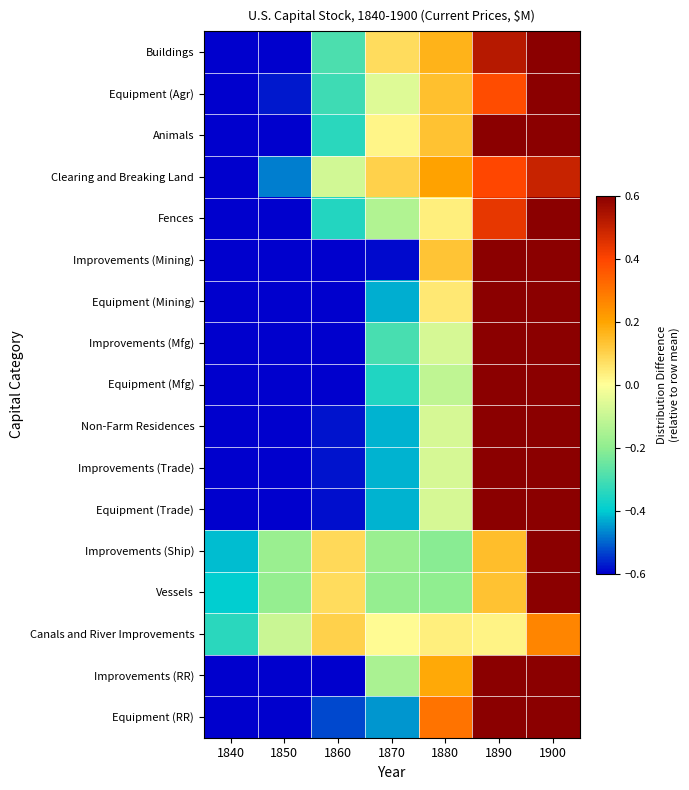

What is the spread (max minus min) of values at 1850?

0.9